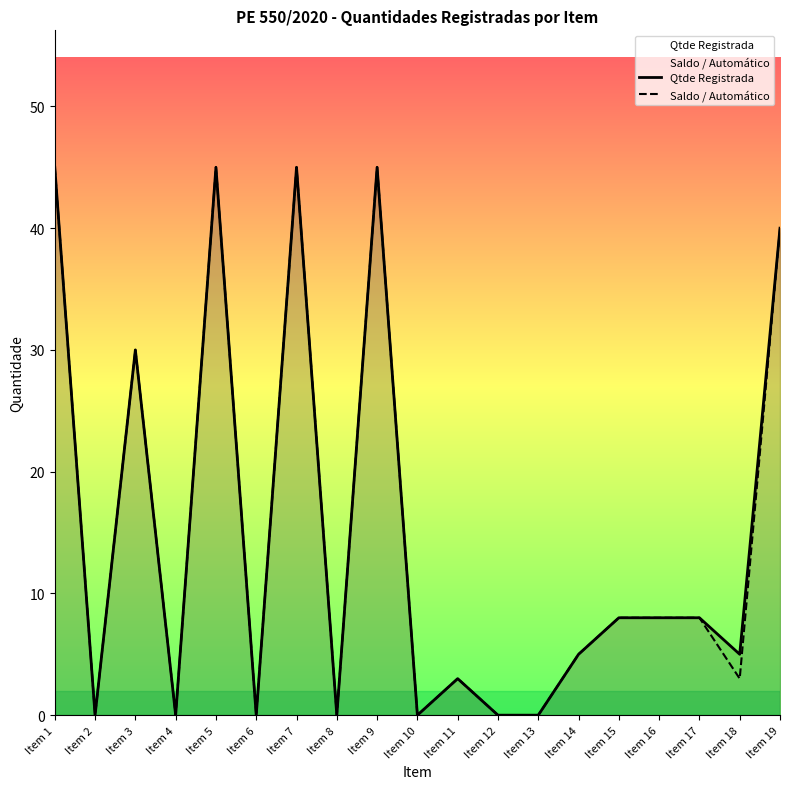

What is the value of the Saldo / Automático point at the 19th from the left?

40